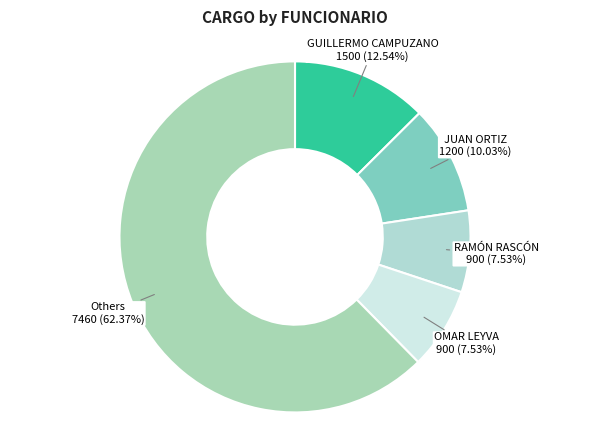

Is there any slice that represents more than half of the pie?

Yes